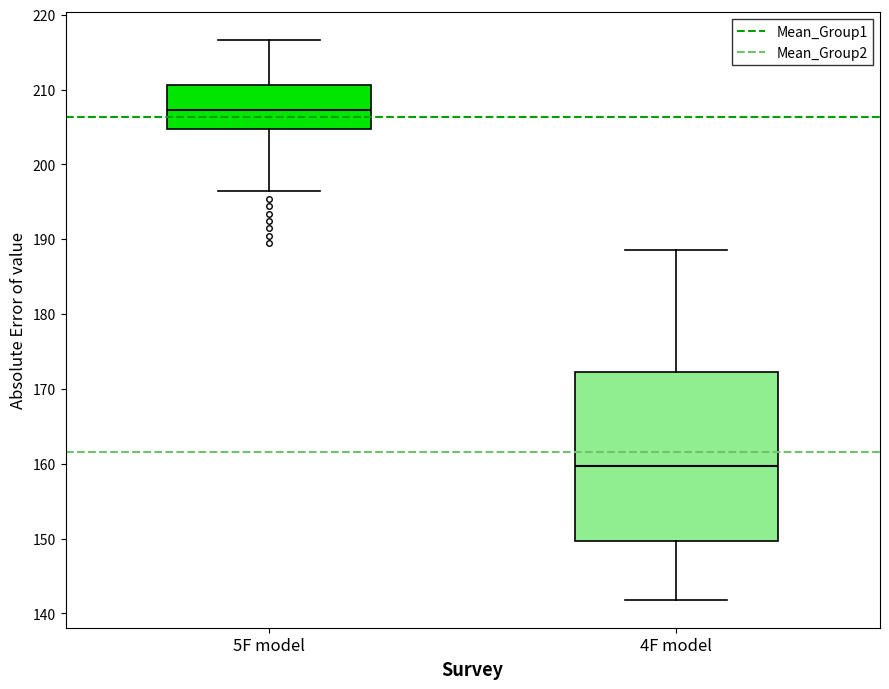

Reading left to right, transcribe this box plot: for each box, give where its median line is, the range the box spans, and where its two whiskers end, as read against the y-axis. The values are not printed on the chart, so give them approximately, as read against the axis.

5F model: median 207, box 205 to 211, whiskers 196 to 217
4F model: median 160, box 150 to 172, whiskers 142 to 189